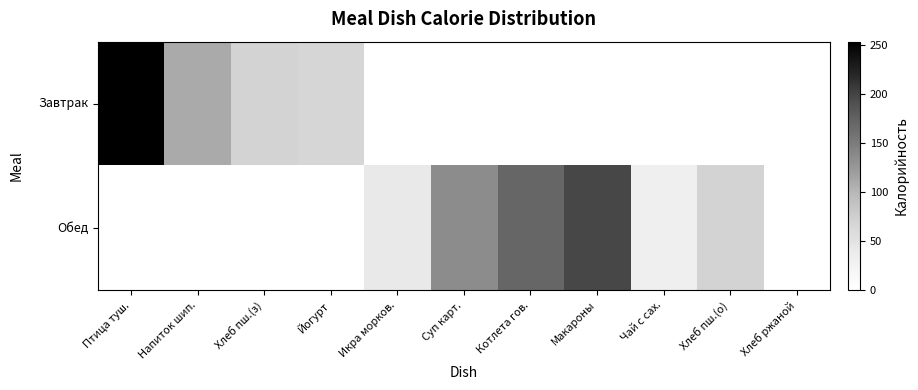

Which category has the highest value across all series?

Птица туш.